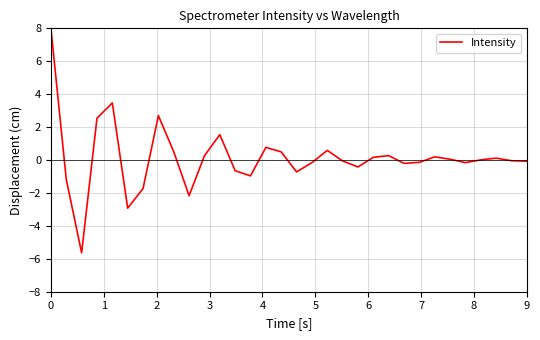

What is the minimum value shown in the chart?

-5.6